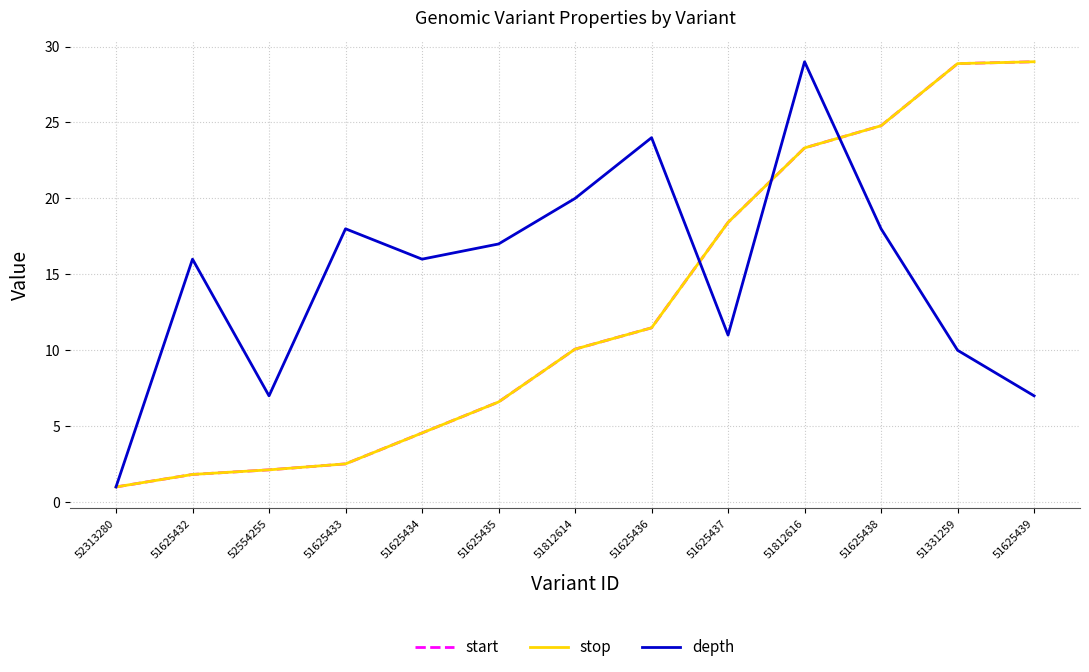

List the labels in order of depth value, smallest first.

52313280, 52554255, 51625439, 51331259, 51625437, 51625432, 51625434, 51625435, 51625433, 51625438, 51812614, 51625436, 51812616